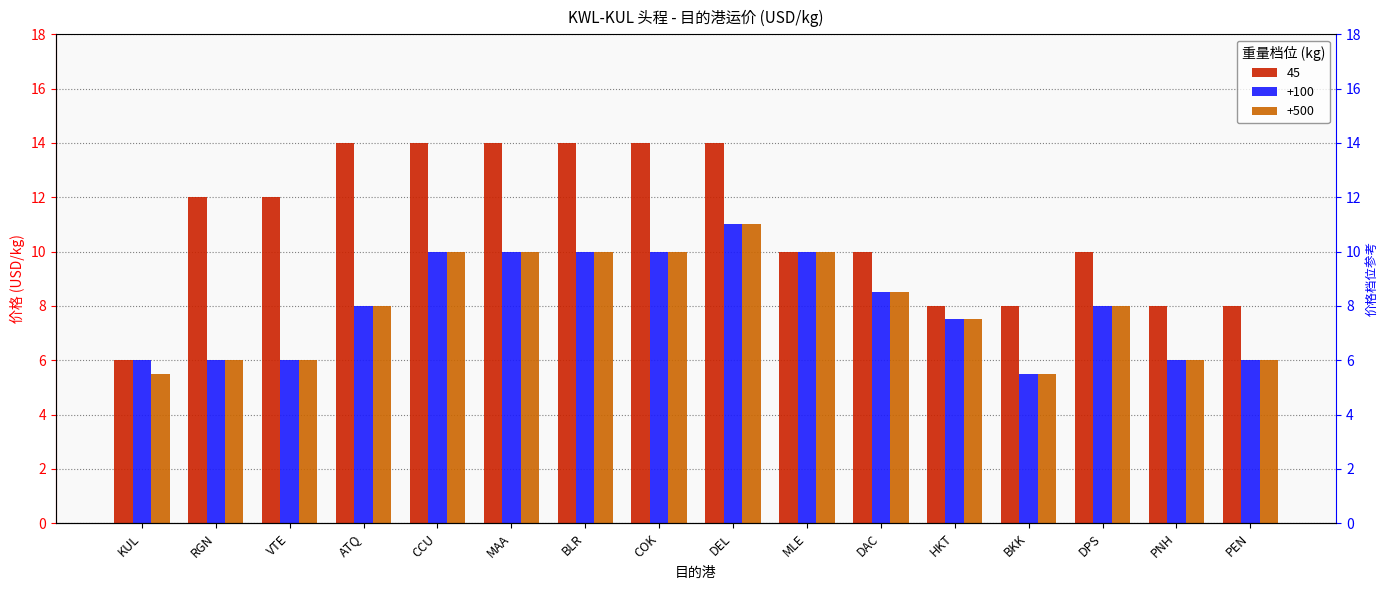

Rank the series by their maximum value, from lowest to highest.

+100, +500, 45